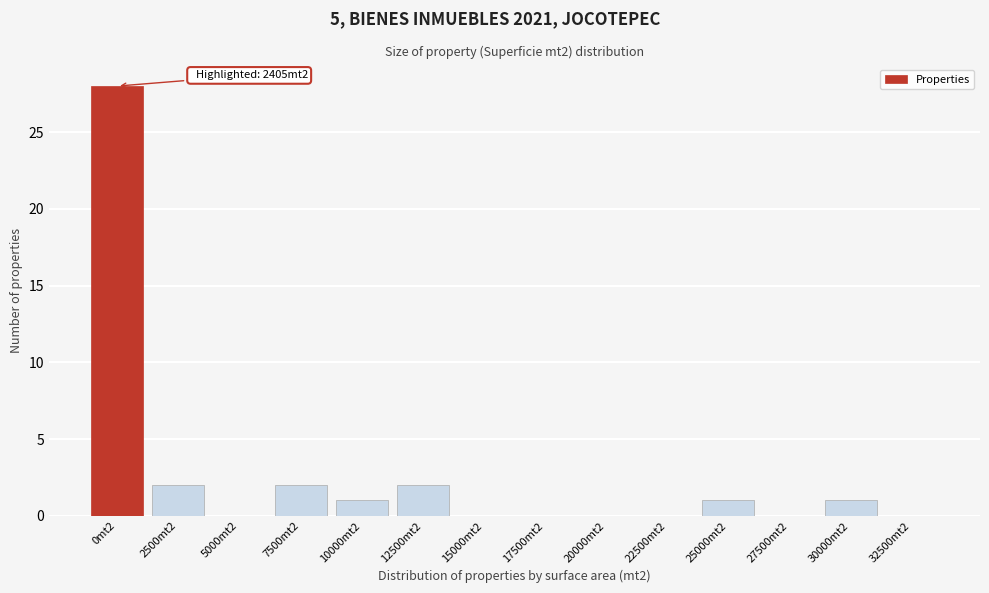

Reading right to left, what are all the values shown in this chart?

32500mt2=0	30000mt2=1	27500mt2=0	25000mt2=1	22500mt2=0	20000mt2=0	17500mt2=0	15000mt2=0	12500mt2=2	10000mt2=1	7500mt2=2	5000mt2=0	2500mt2=2	0mt2=28